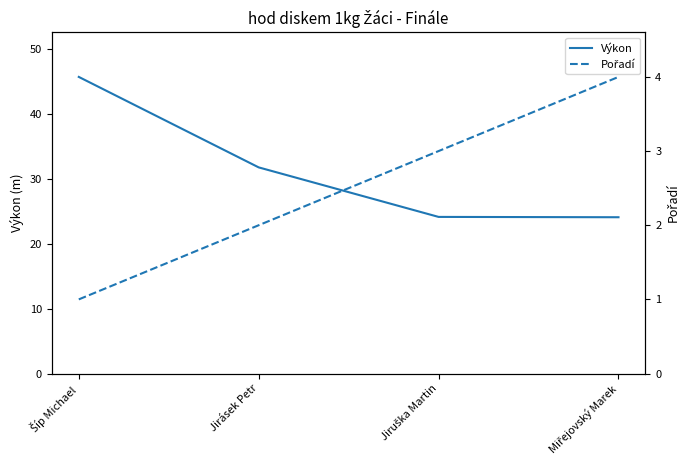

What are all the series names shown in the legend?

Výkon, Pořadí